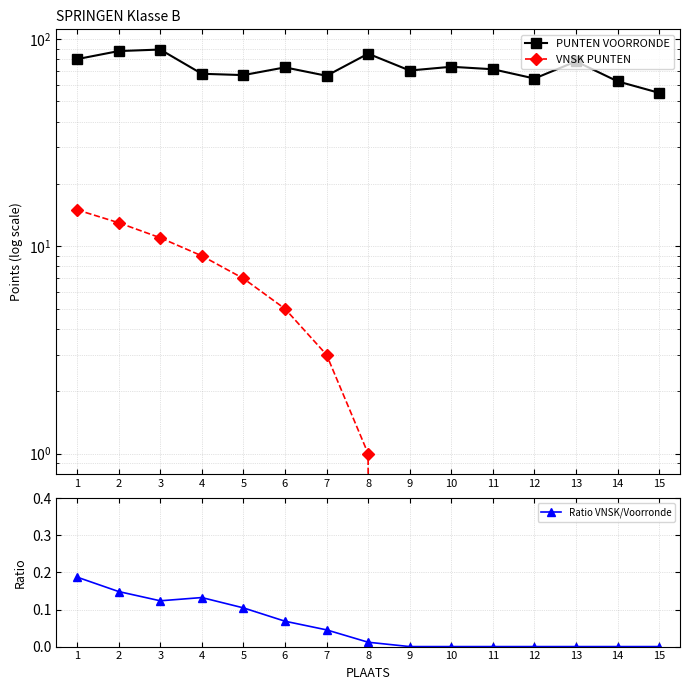

True or false: VNSK PUNTEN and Ratio VNSK/Voorronde intersect in this chart.

False